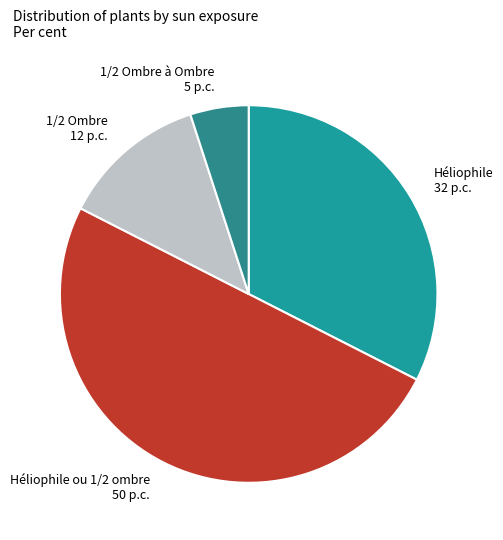

Rank the categories by value from lowest to highest.

1/2 Ombre à Ombre 5 p.c., 1/2 Ombre 12 p.c., Héliophile 32 p.c., Héliophile ou 1/2 ombre 50 p.c.